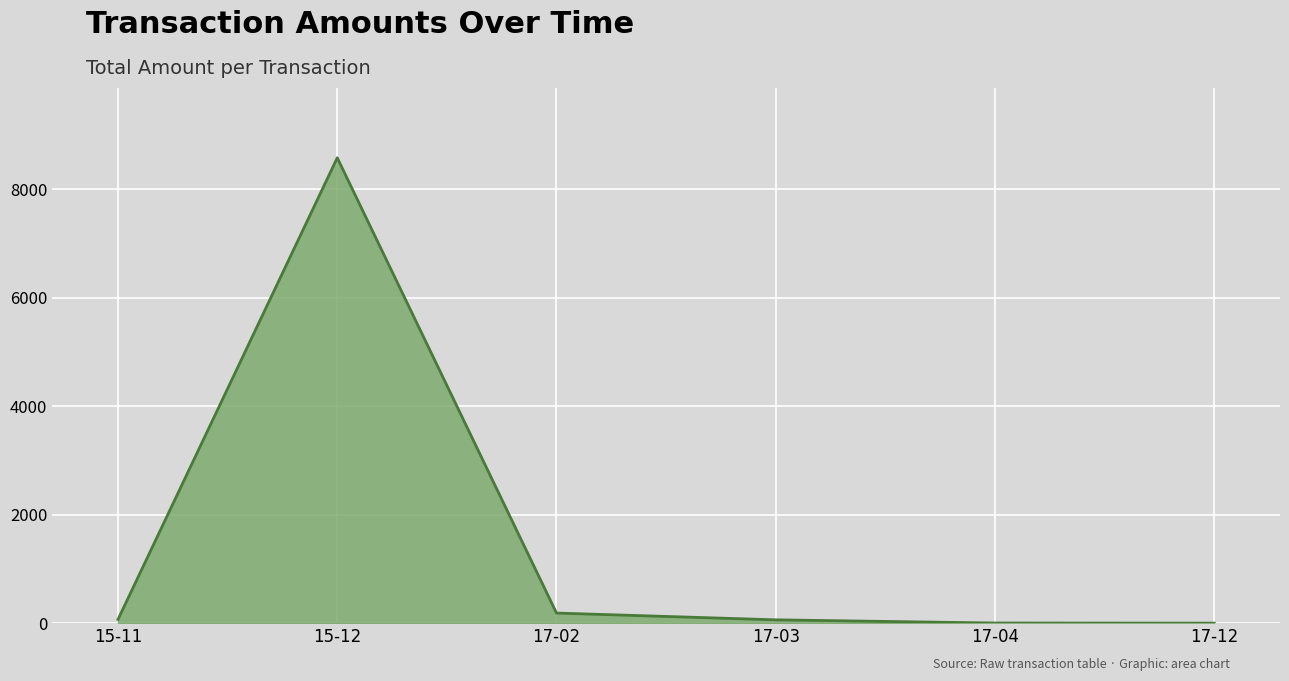

Is it true that the value at 17-02 is 86.2?

False